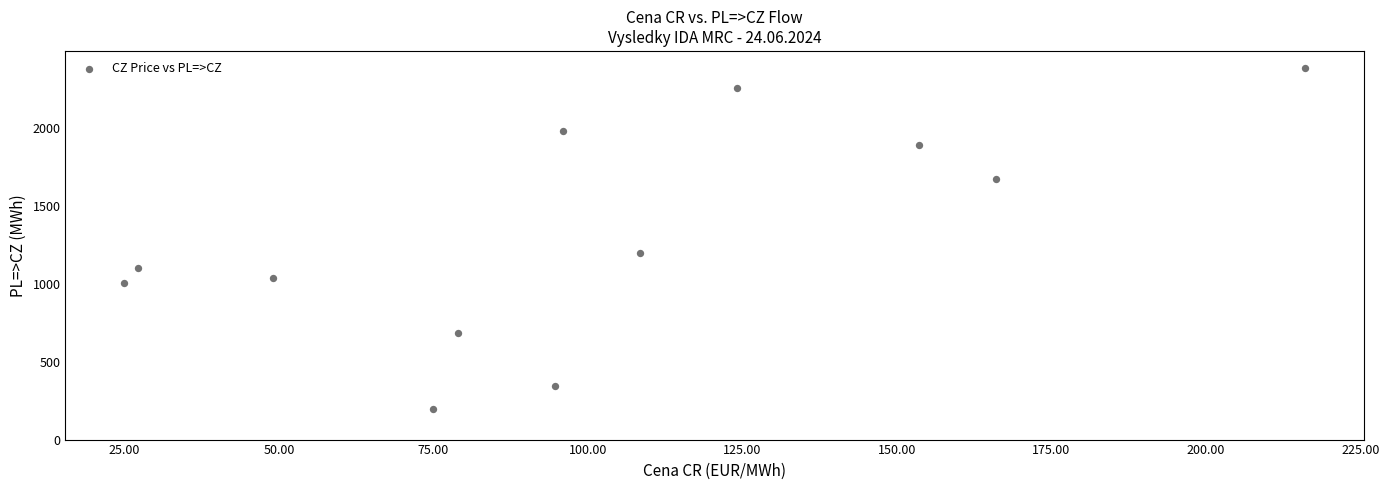

What Y value in the scatter plot is closest to 1289?

1200.0